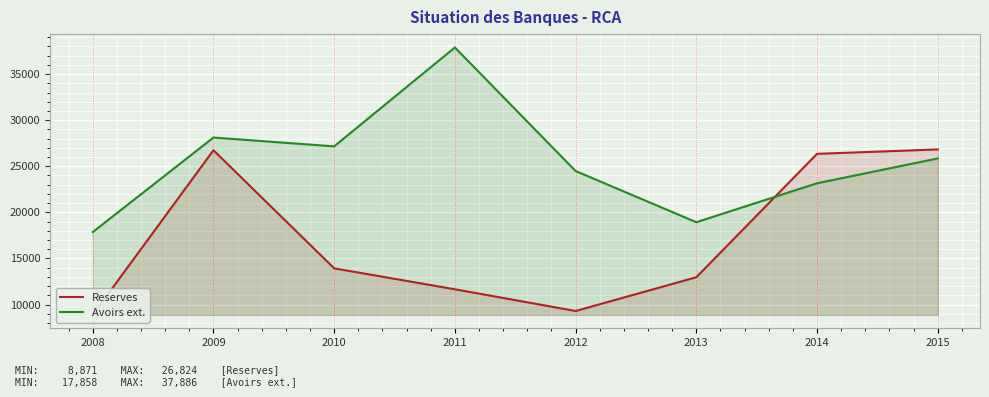

True or false: Avoirs ext. has more than 2 points higher than both neighbors.

False